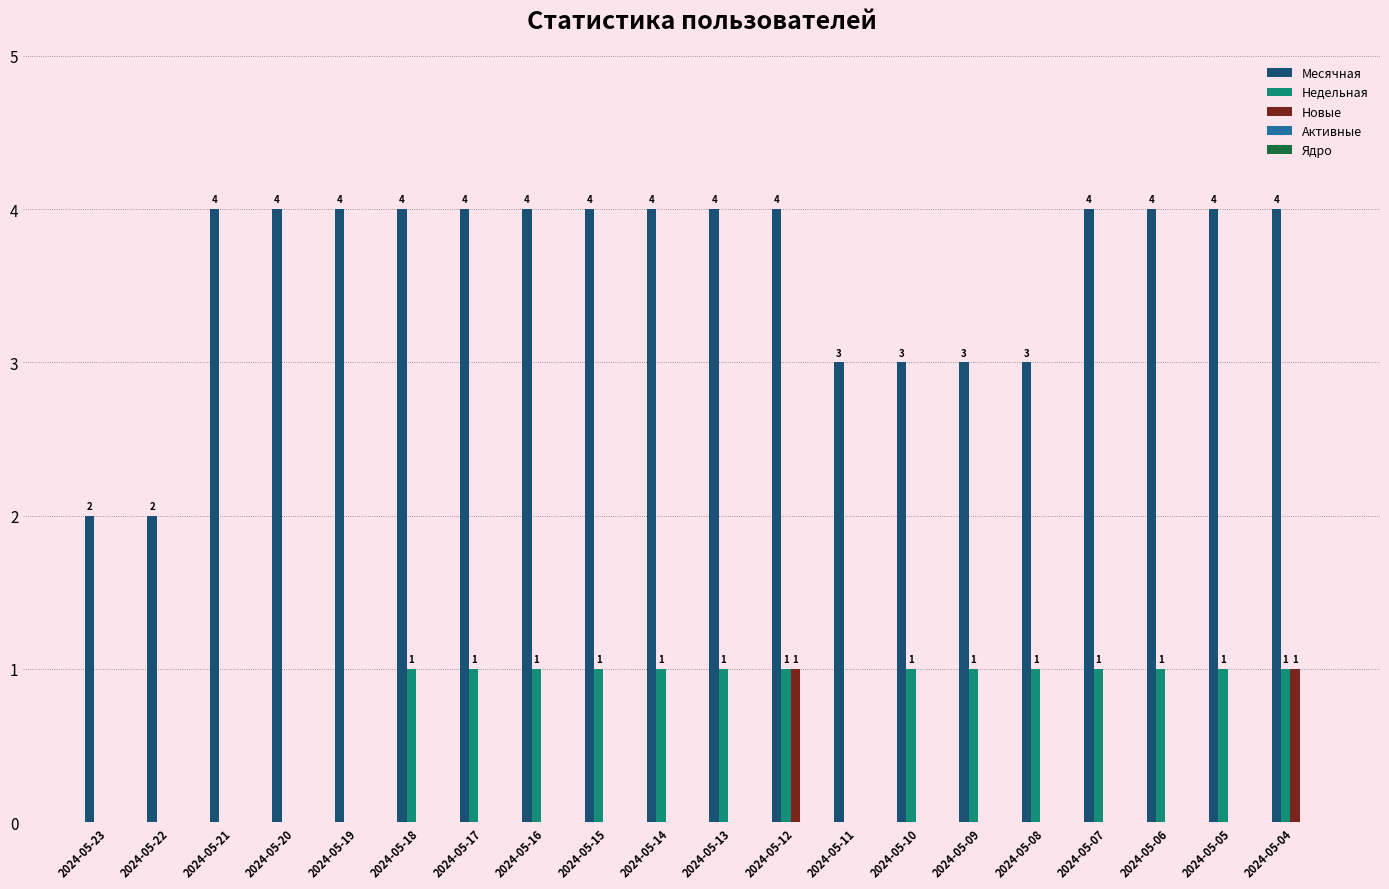

Is the value of Месячная at 2024-05-04 greater than the value of Новые at 2024-05-20?

Yes